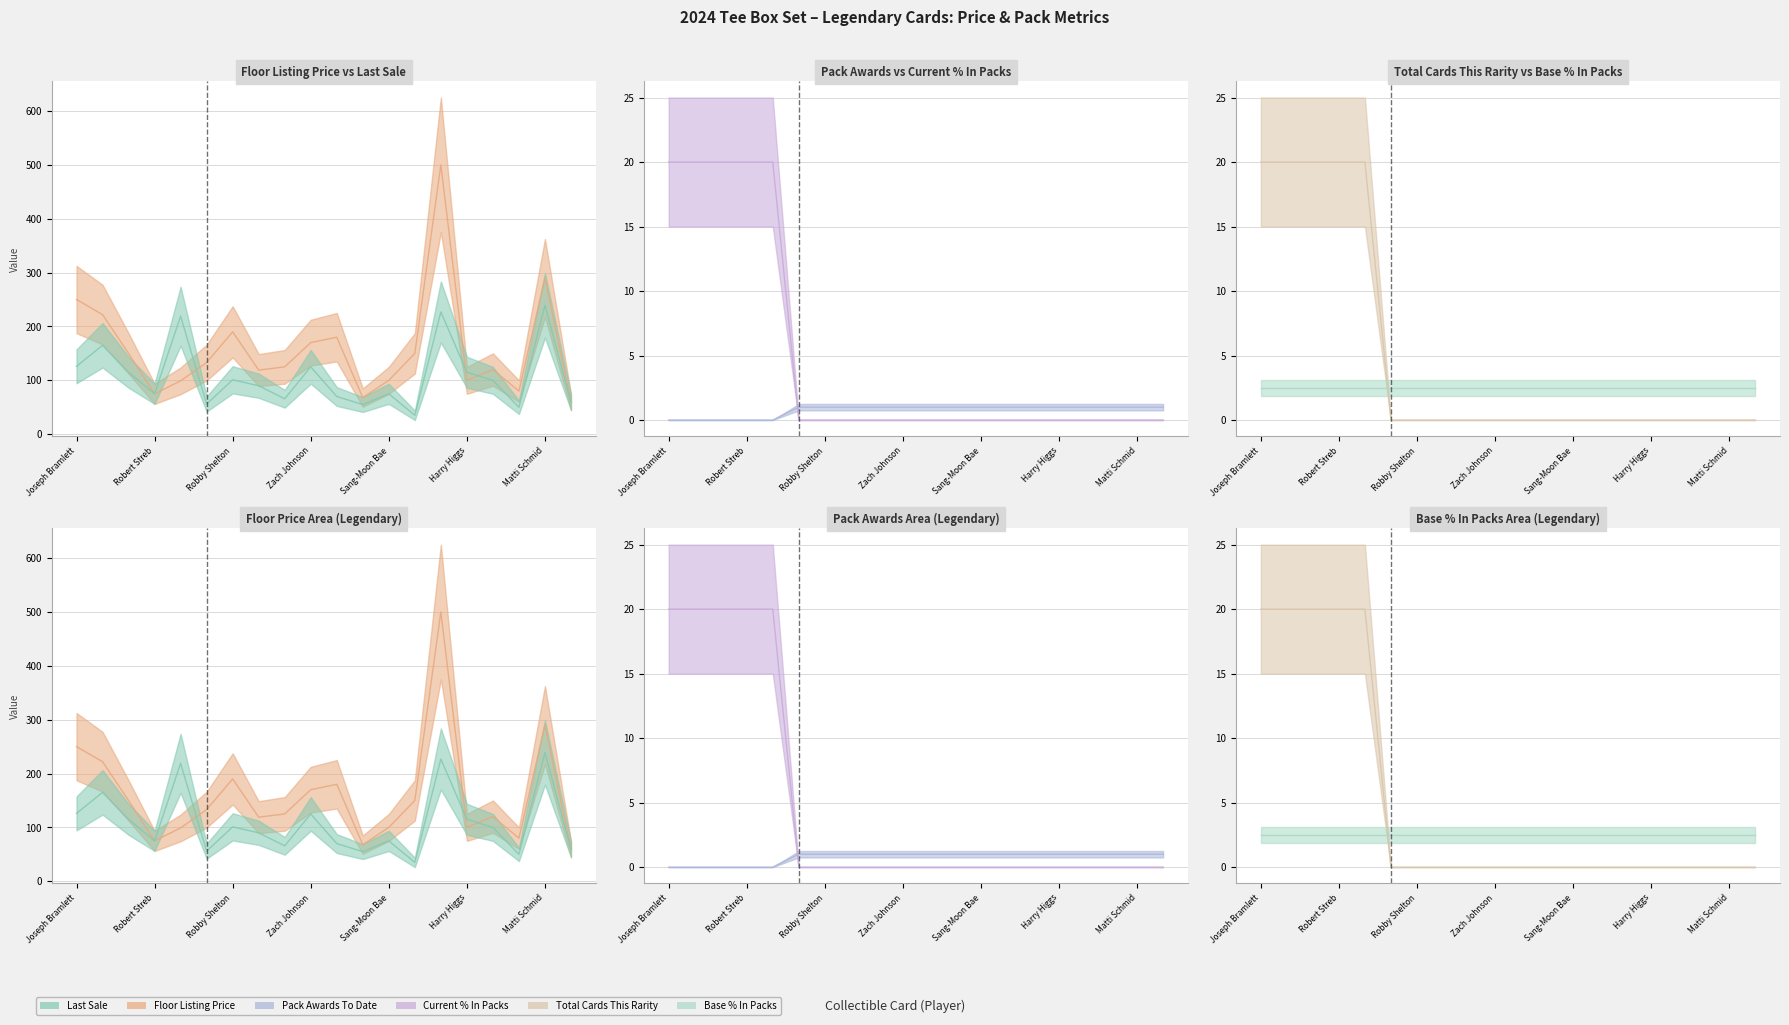

Does the chart display data point markers on the line(s)?

No